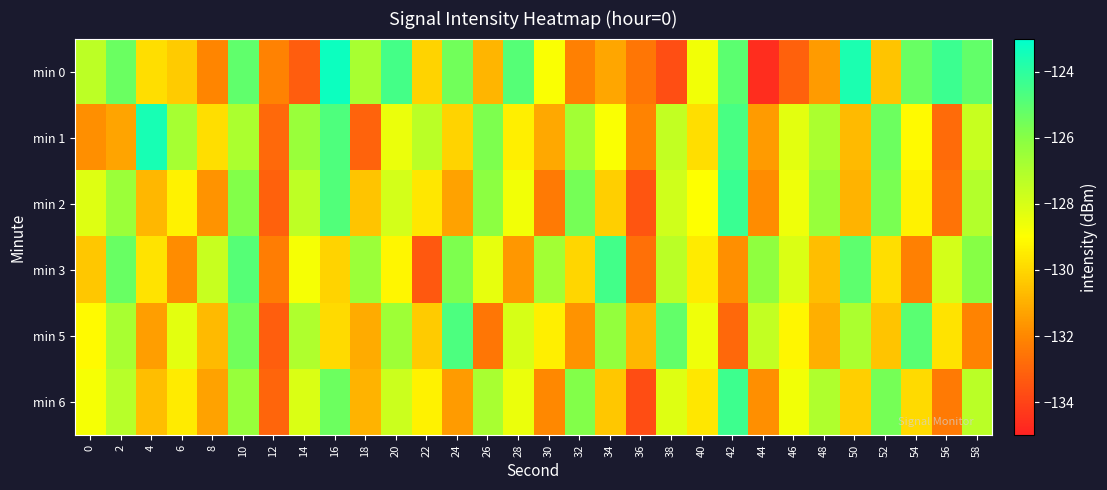

What is the total value across all series at 18?

-778.9